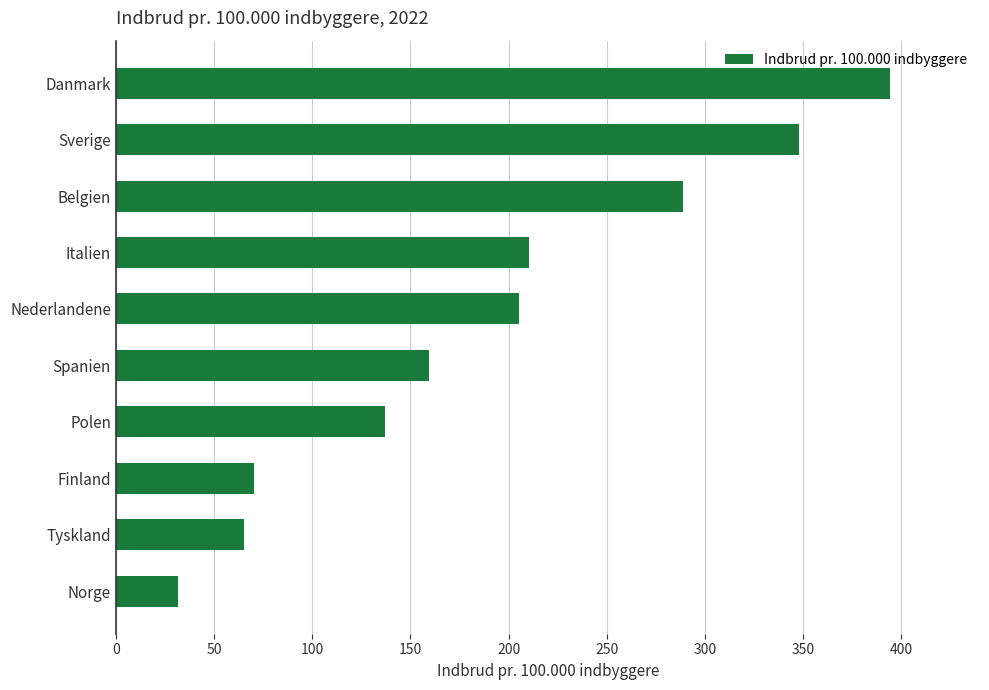

The chart shows a value of 12.4 at Norge. True or false?

False